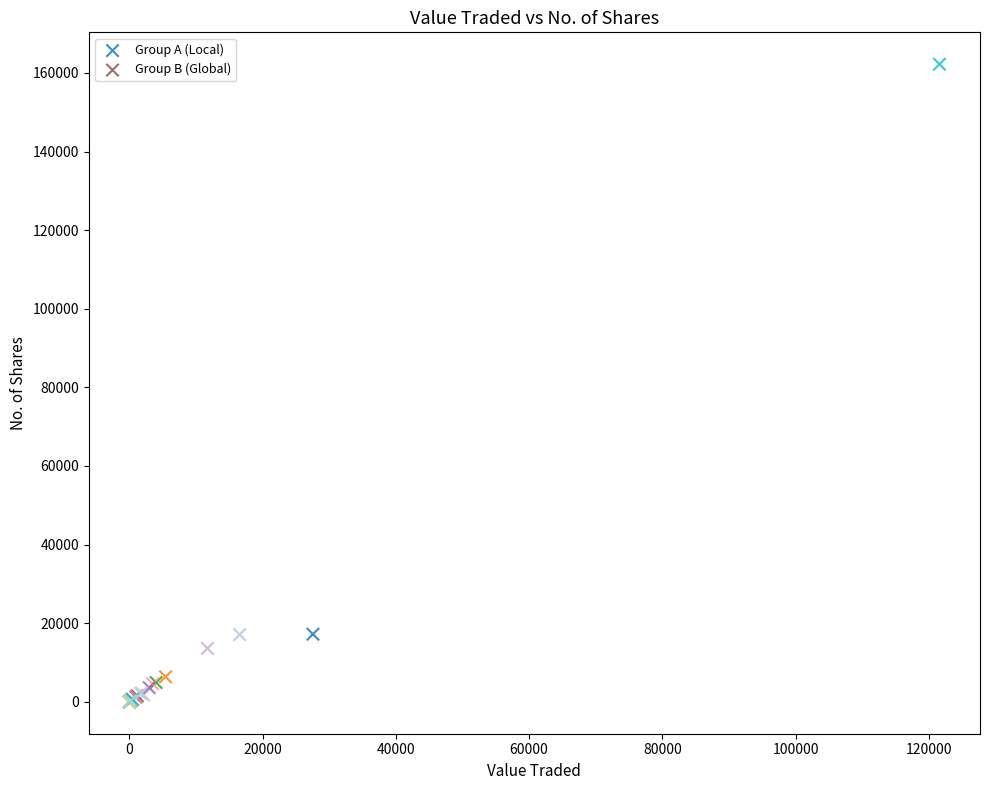

Which series reaches the maximum Y coordinate?

Group B (Global)